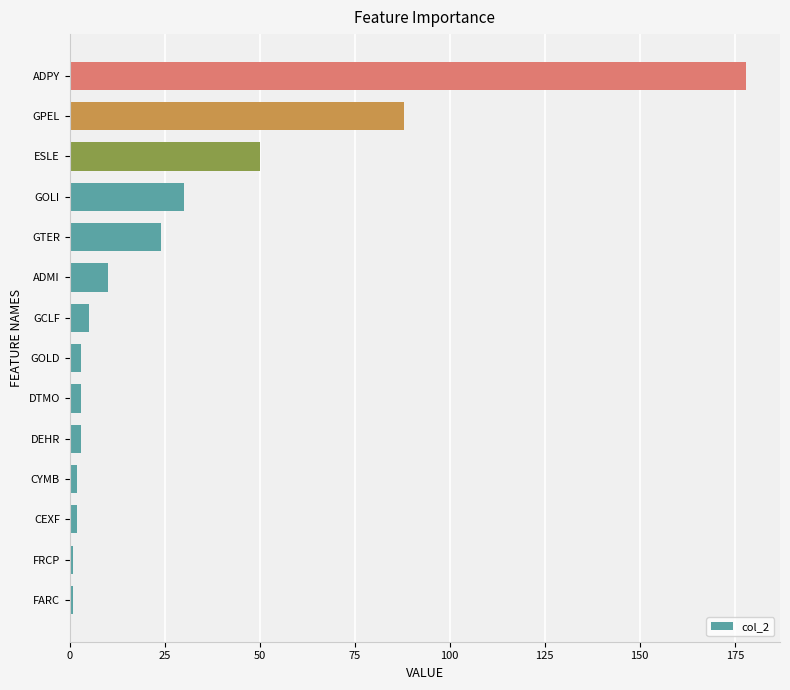

At which category does the chart reach its peak across all series?

ADPY